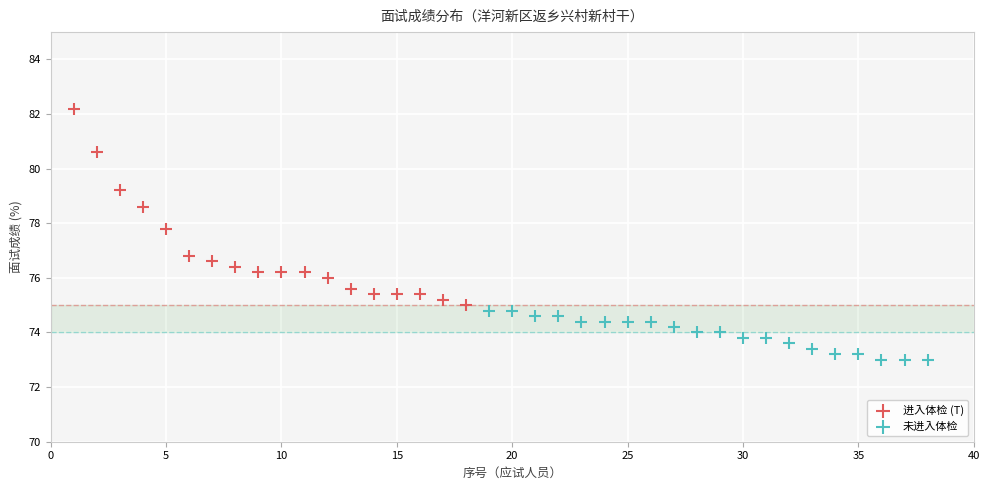

Which series reaches the maximum Y coordinate?

进入体检 (T)